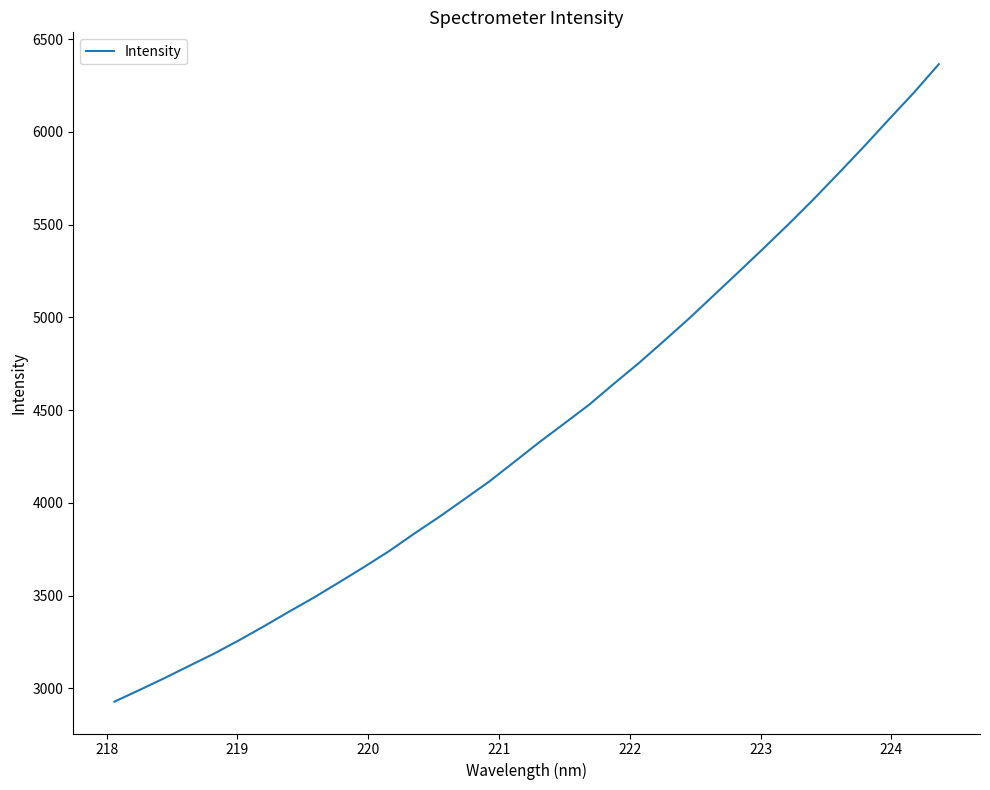

What is the smallest value displayed?

2929.2